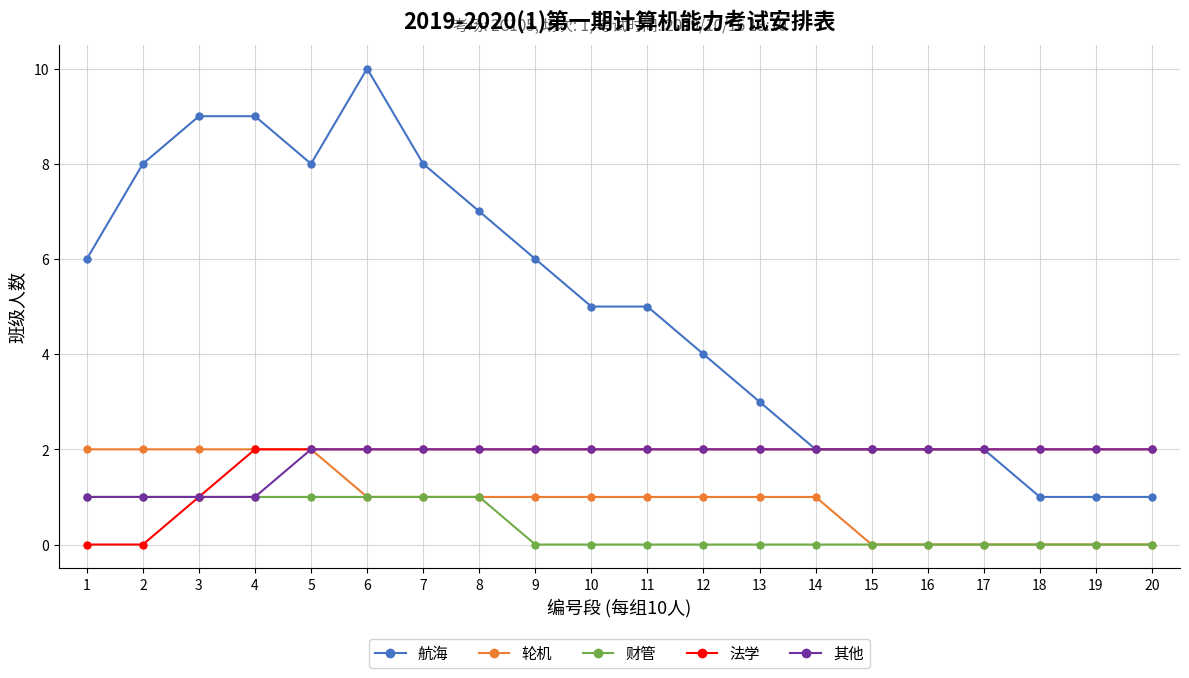

Which category has the highest value in the 航海 series?

6